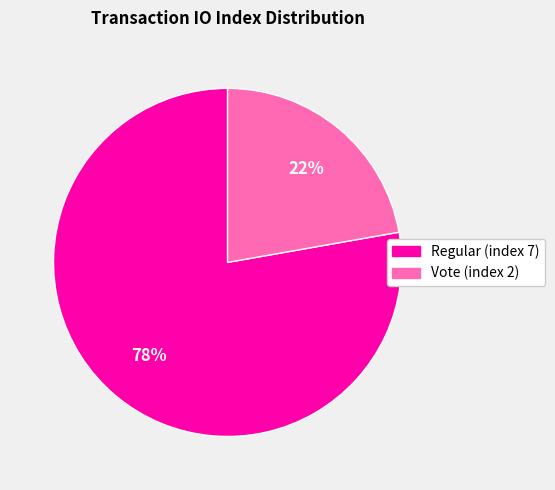

Count the number of slices in the pie.

2